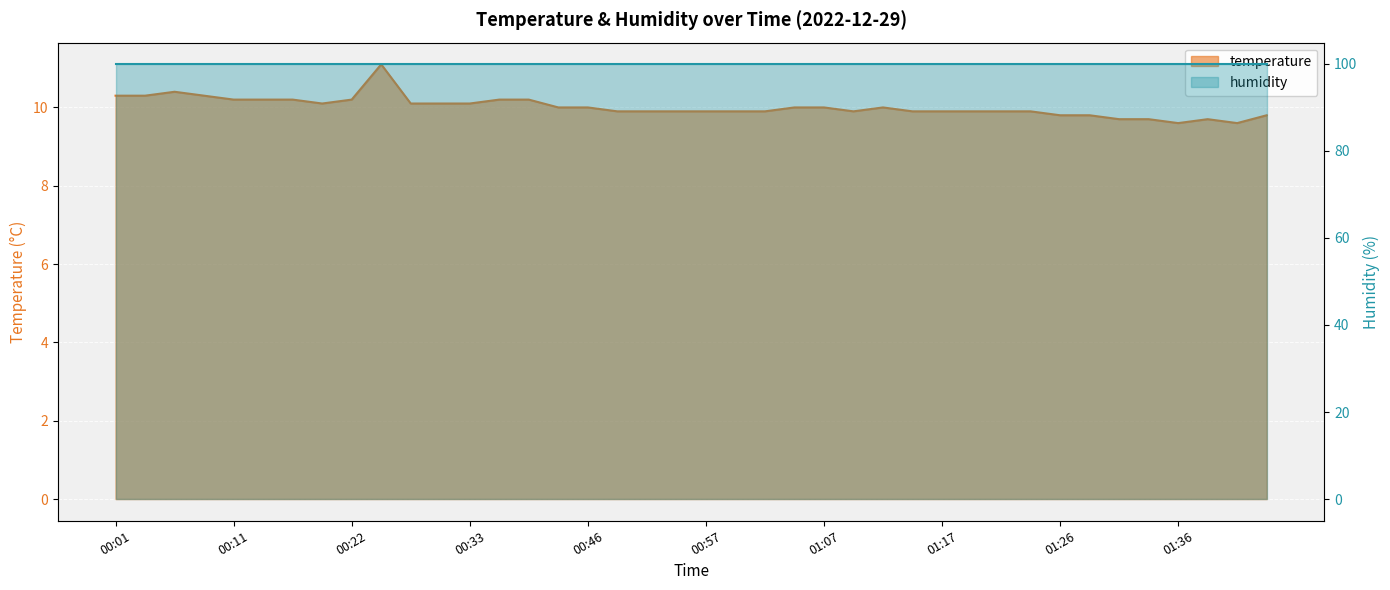

How many points are lower than both their immediate neighbors (excluding endpoints)?

4